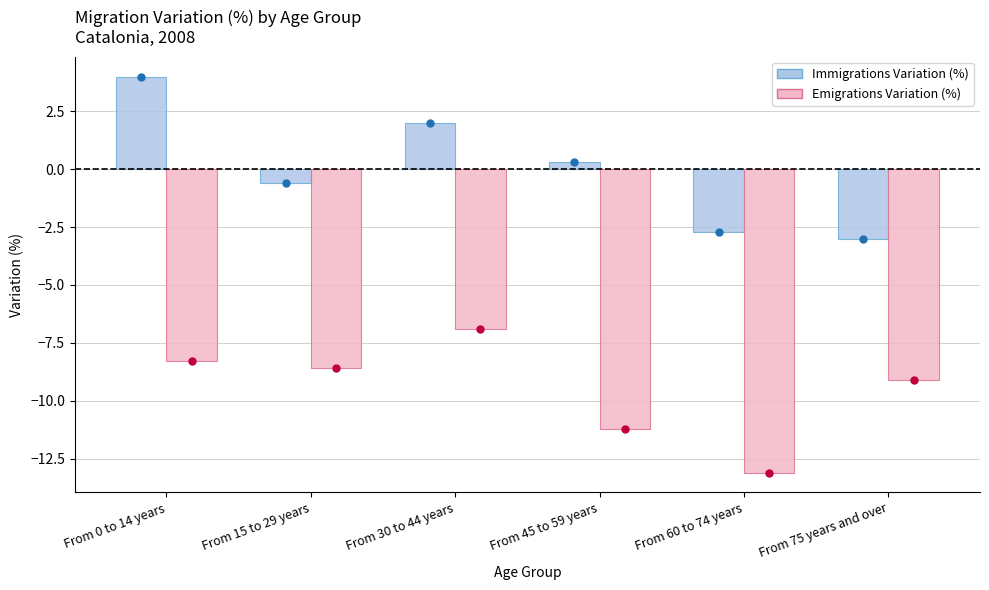

How many bars are there in each group?

2